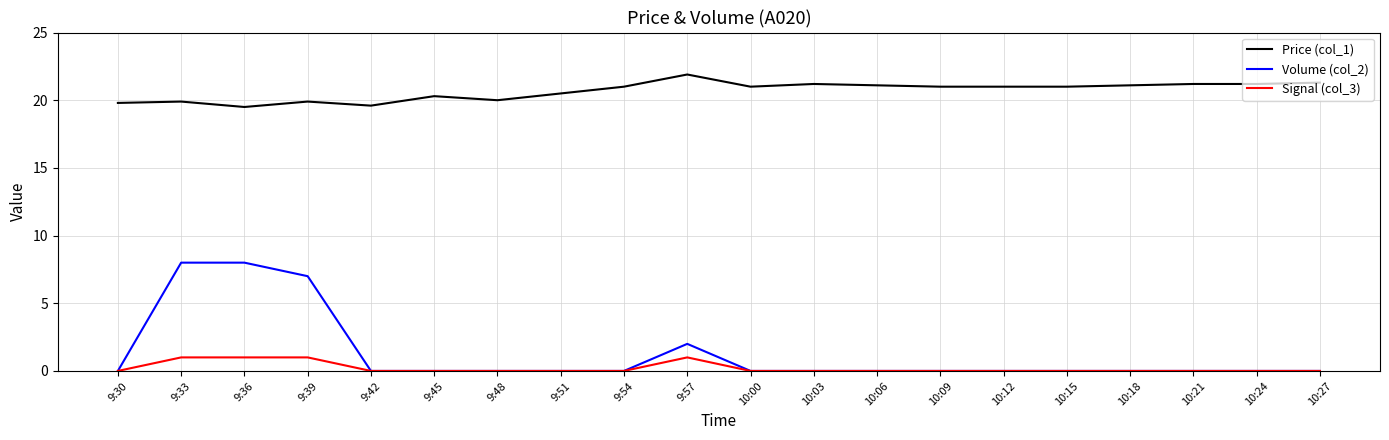

True or false: Price (col_1) and Signal (col_3) cross at least once.

False